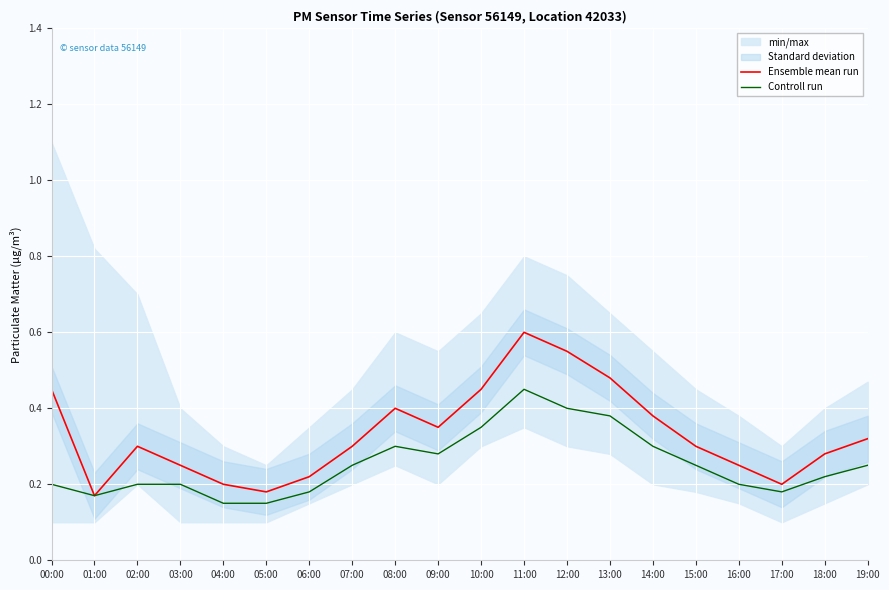

At which category is the sum across all series the highest?

11:00